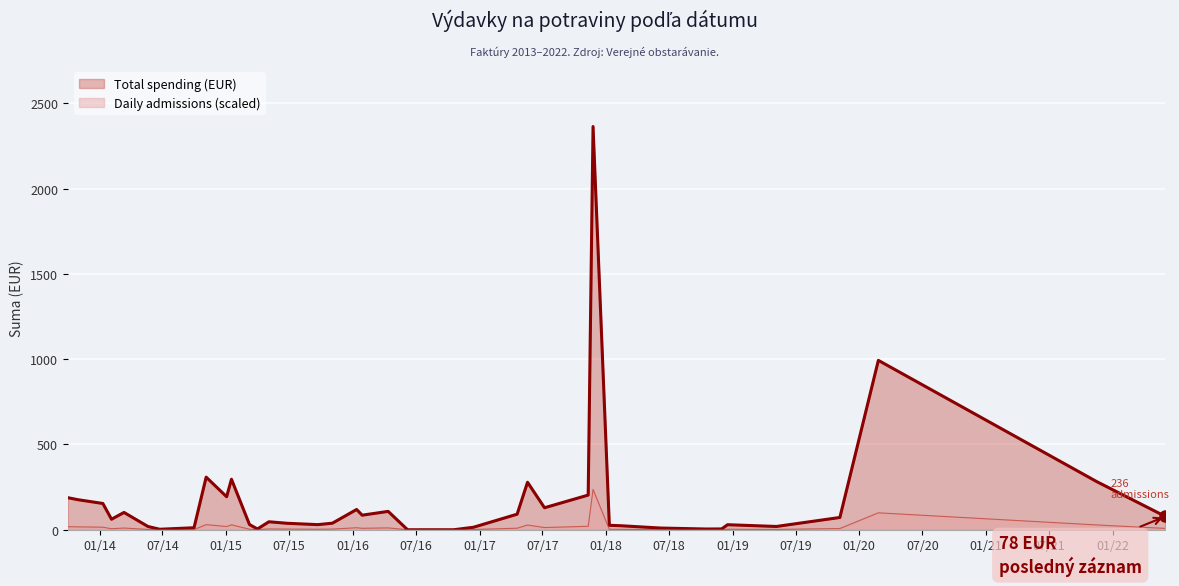

Which series has the largest total across all categories?

Total spending (EUR)